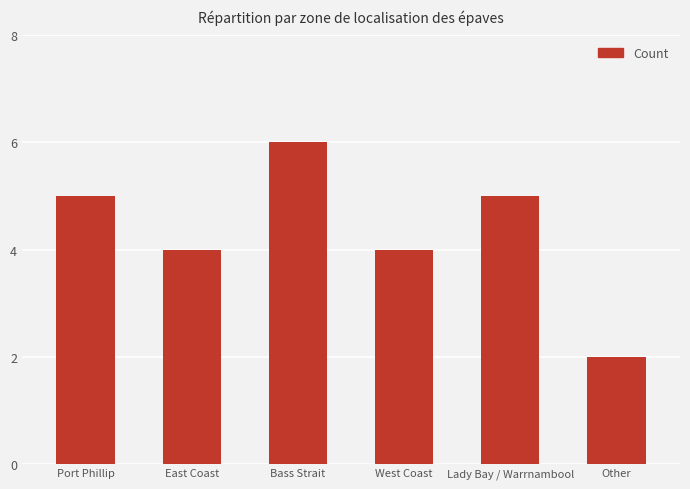

The chart shows a value of 6 at Bass Strait. True or false?

True